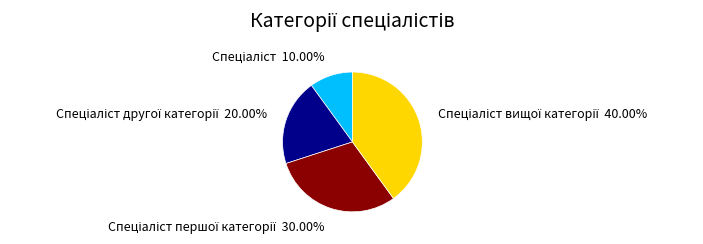

Is there a majority slice in this chart?

No